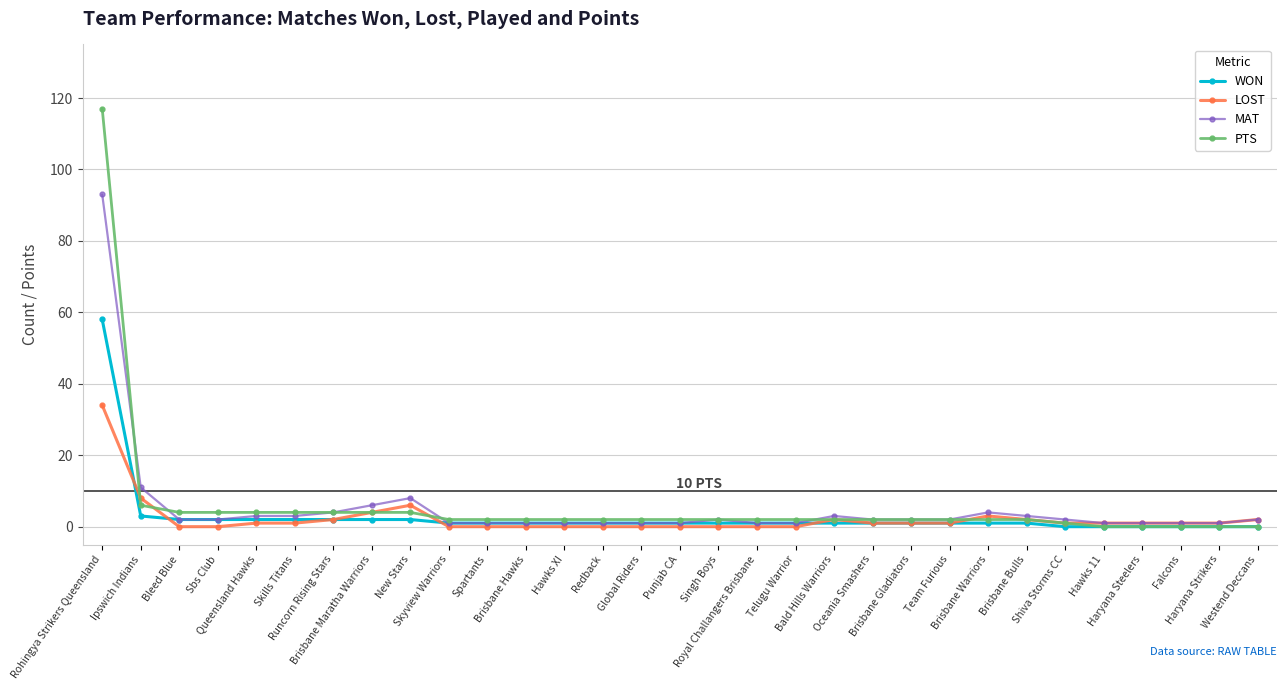

What is the difference between the maximum and minimum values in the MAT series?

92